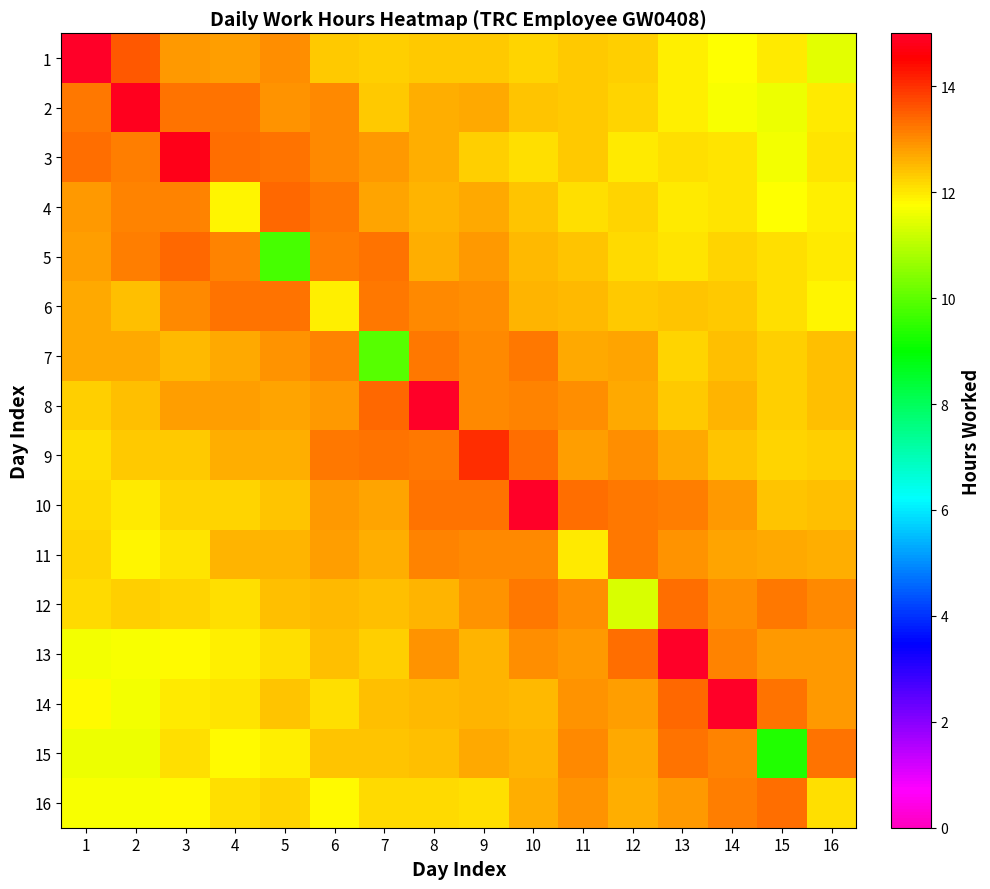

What is the difference between the second highest and second lowest values in the row_8 series?

1.1